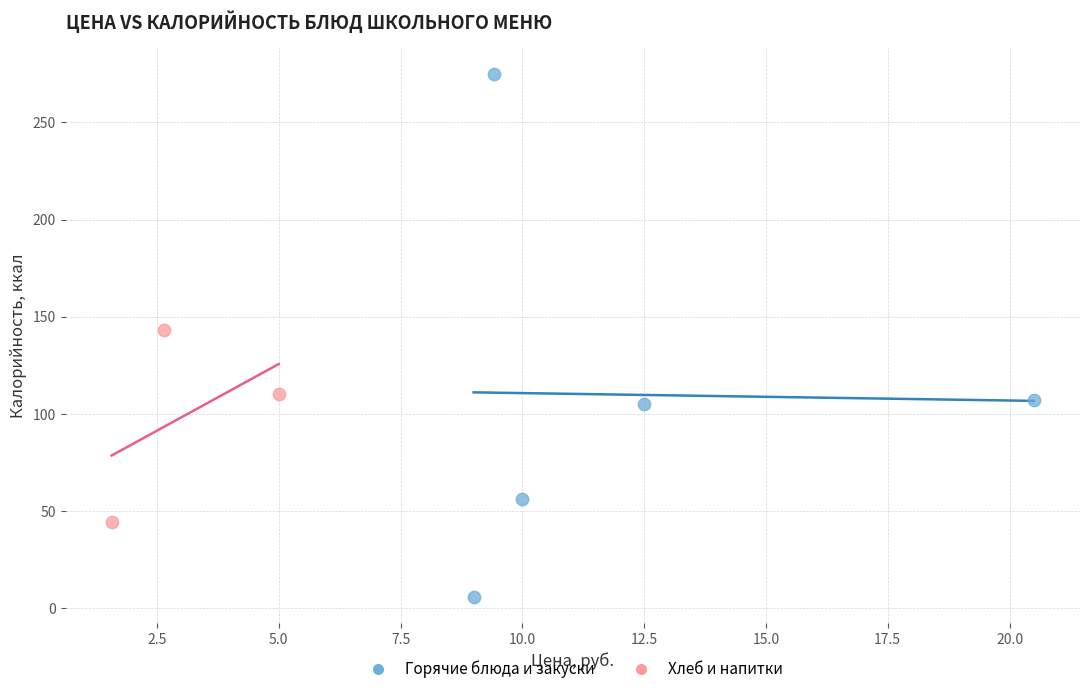

Which series contains the highest Y value?

Горячие блюда и закуски